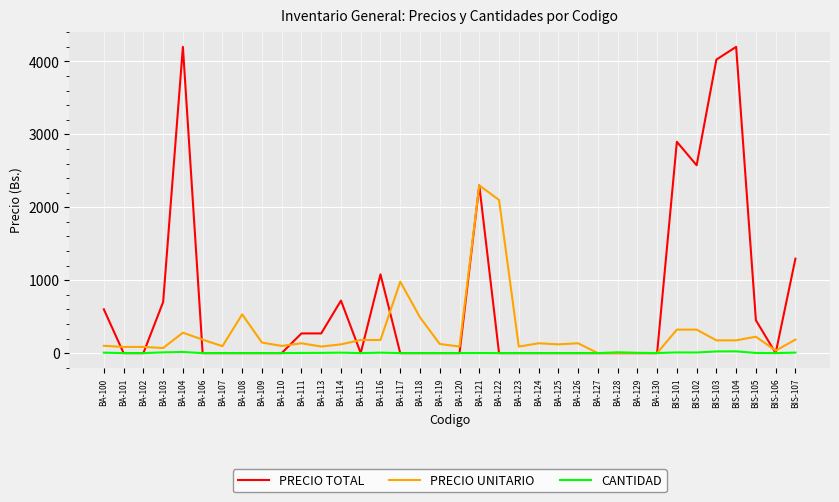

What is the difference between the highest and lowest values at BA-126?

135.0